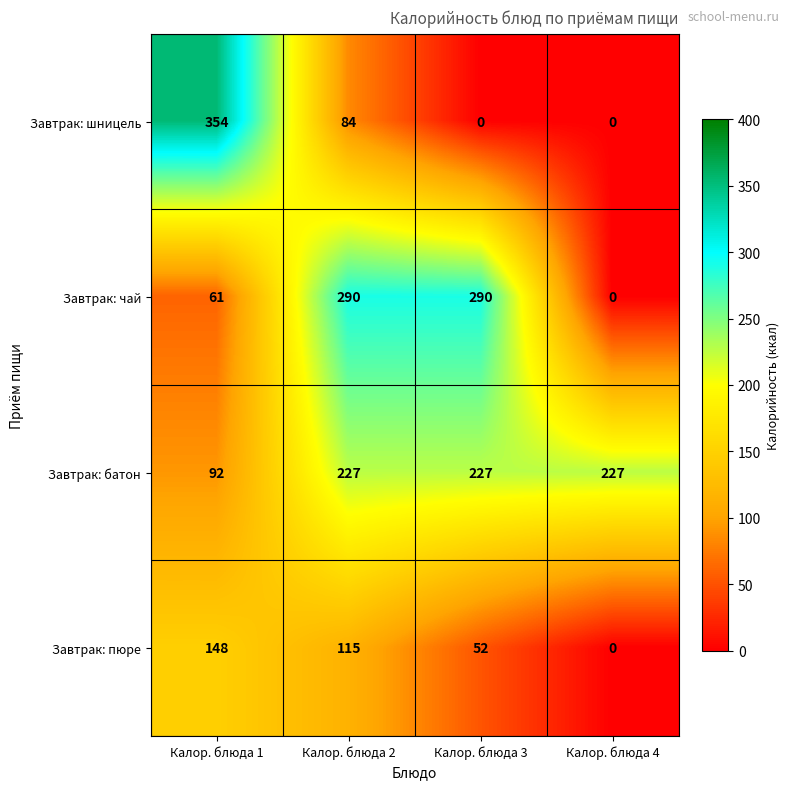

Rank the series at Калор. блюда 3 from lowest to highest value.

Завтрак: шницель, Завтрак: пюре, Завтрак: батон, Завтрак: чай